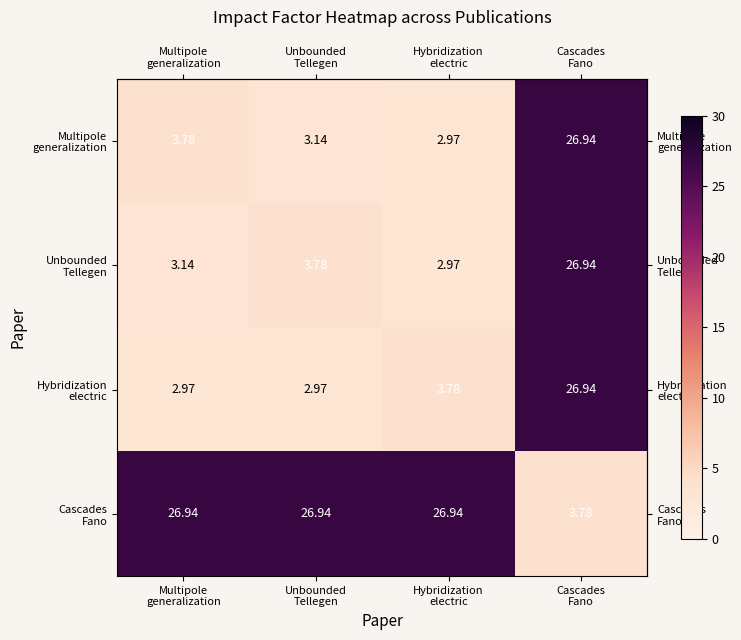

Count the number of data series in this chart.

4